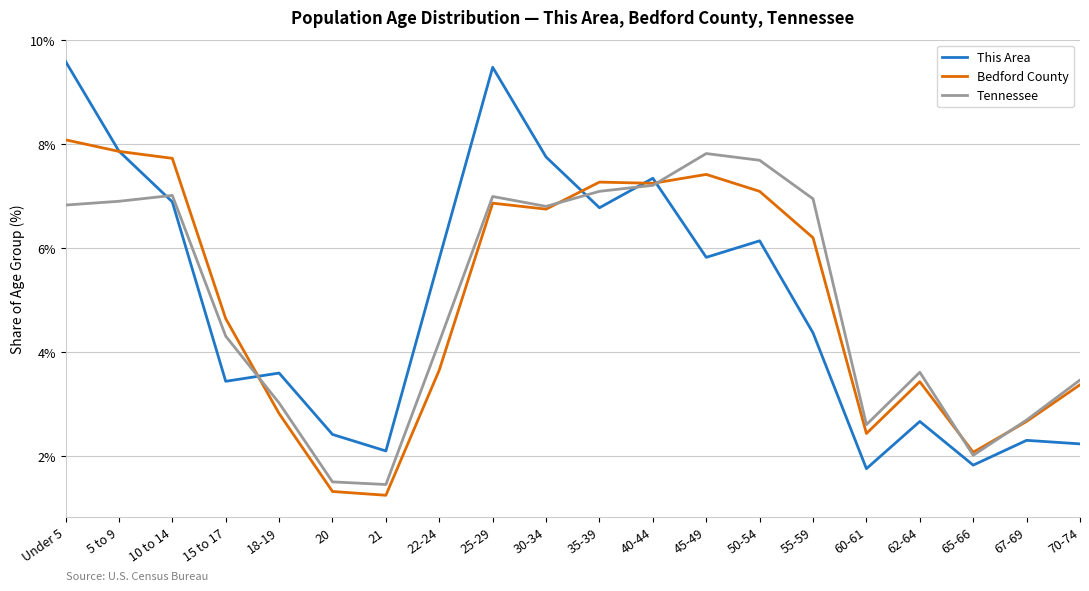

What is the highest value of the Bedford County series?

8.1